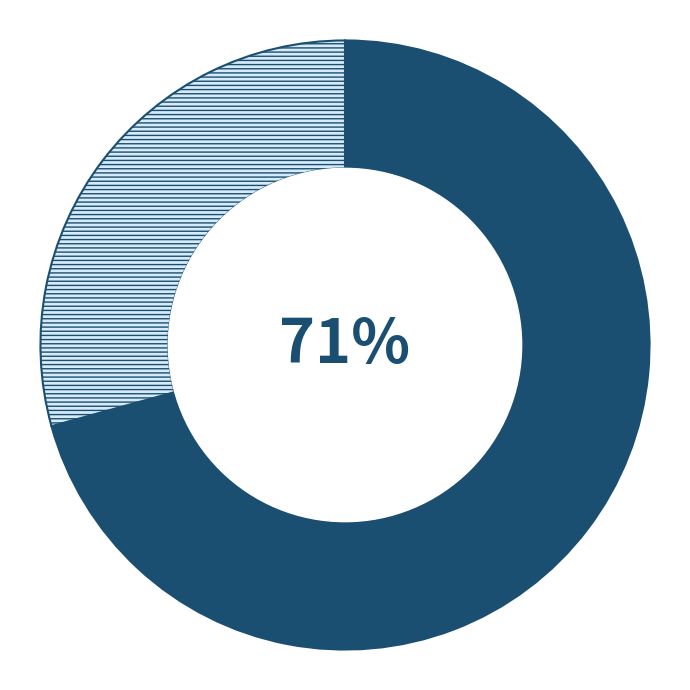

To the nearest percent, what is the average slice percentage?

50%